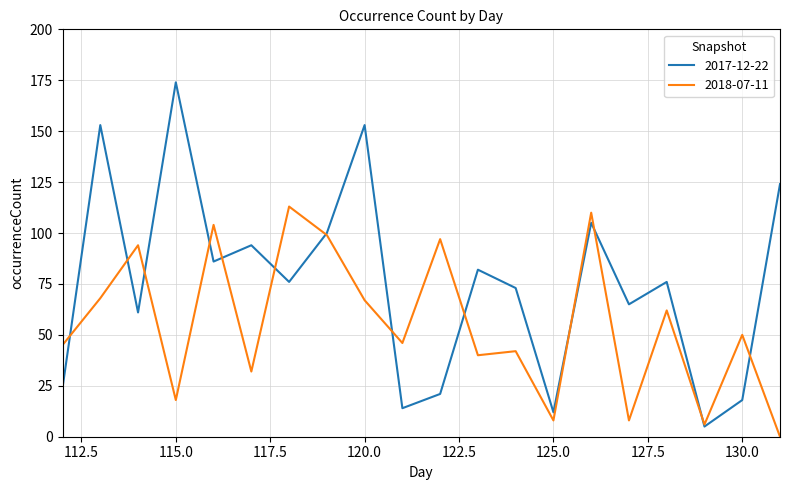

Rank the series by their average value, from highest to lowest.

2017-12-22, 2018-07-11